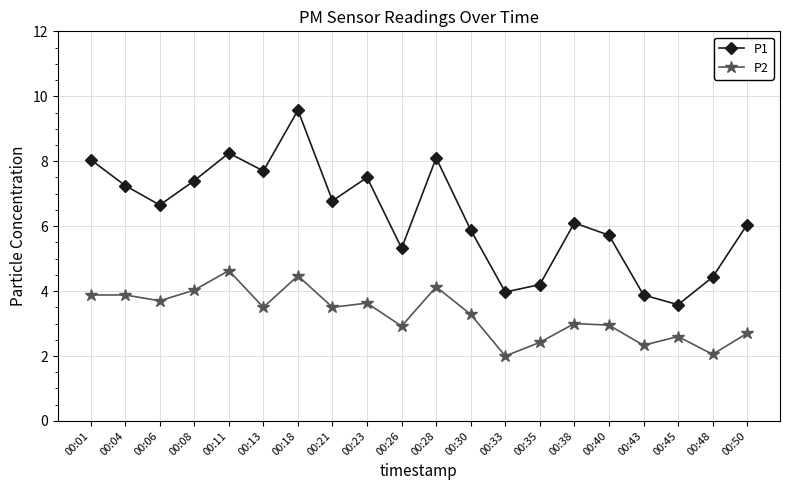

What is the total value across all series at 00:40?

8.7